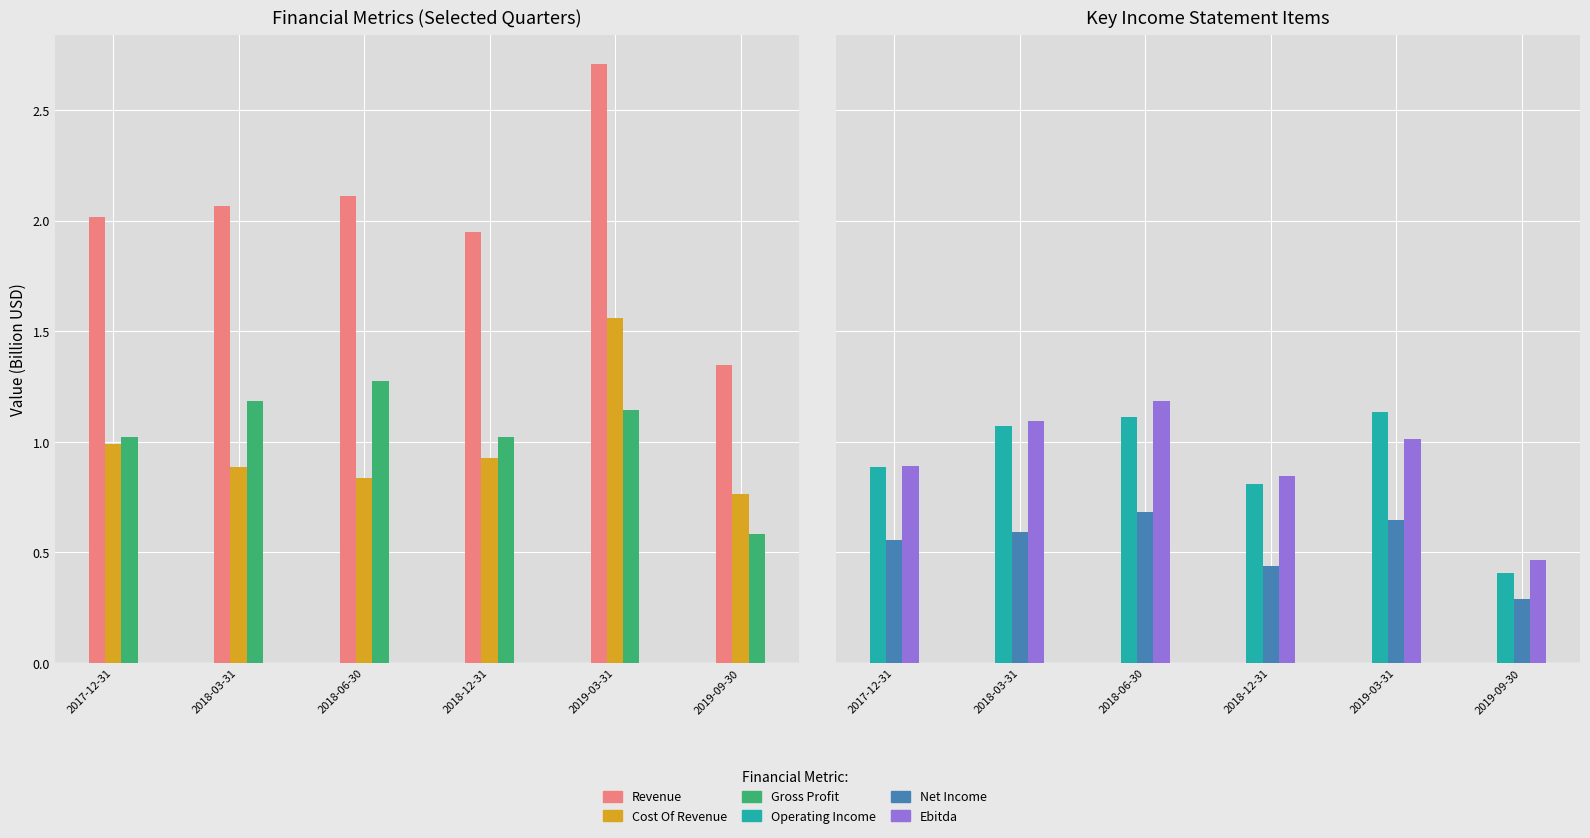

The value of Ebitda at 2019-03-31 is 1.4. True or false?

False